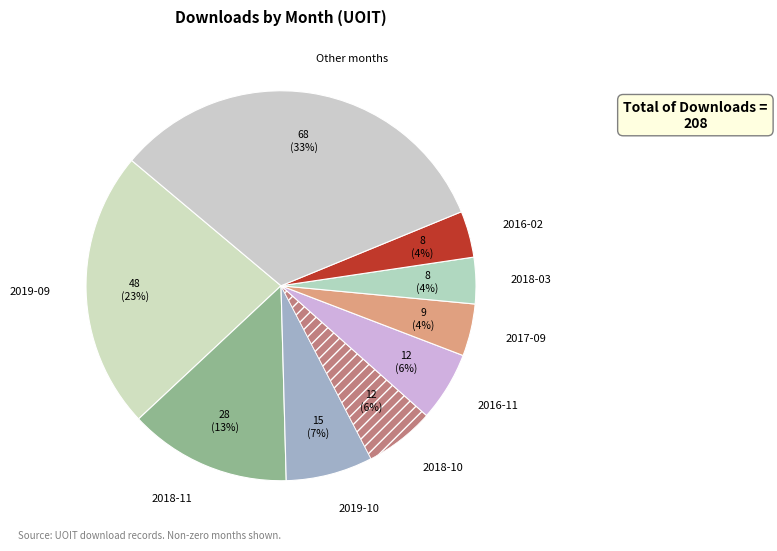

To the nearest percent, what percentage of the pie is 2018-11?

13%